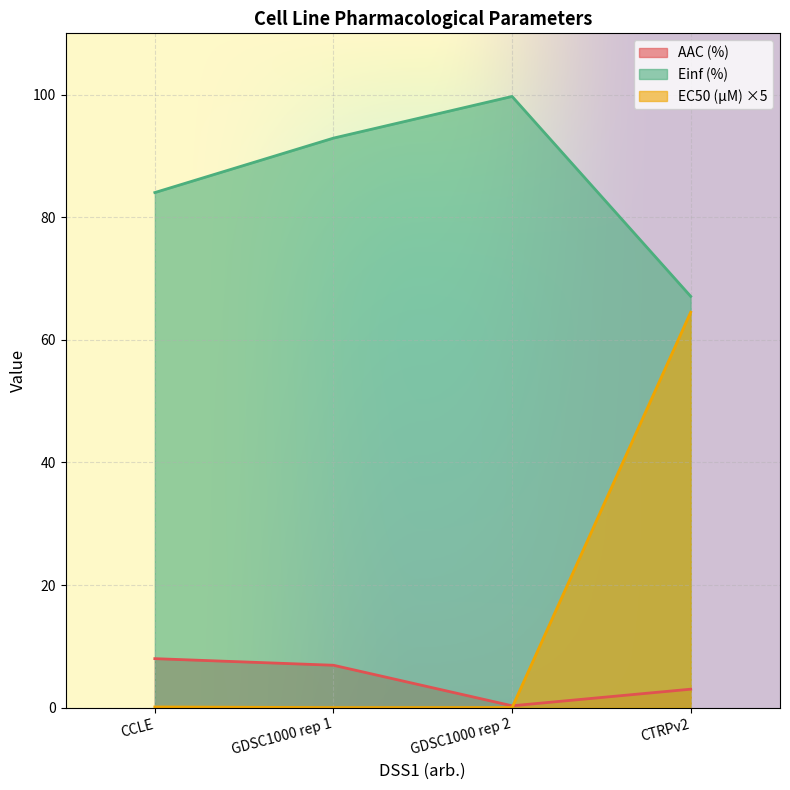

Rank the series at CTRPv2 from highest to lowest value.

Einf (%), EC50 (µM) ×5, AAC (%)